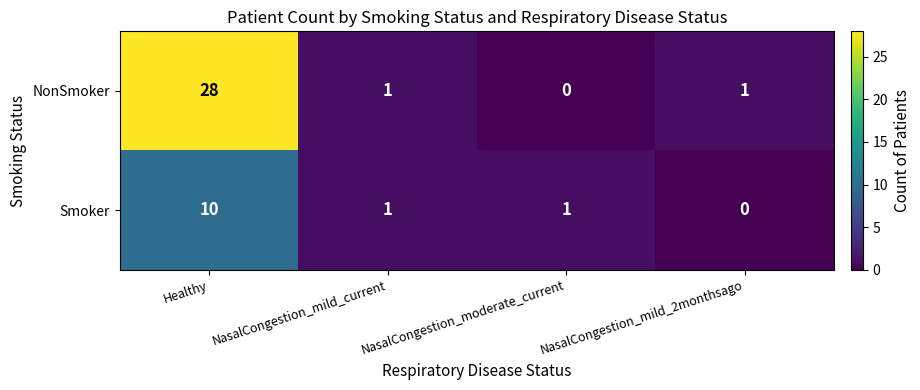

Which series has the largest total across all categories?

NonSmoker